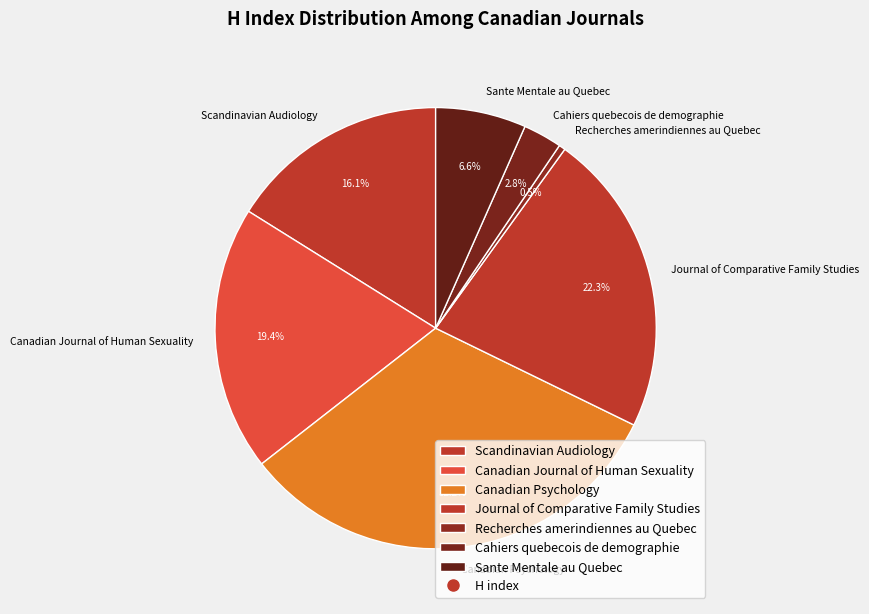

Between Canadian Journal of Human Sexuality and Scandinavian Audiology, which is larger?

Canadian Journal of Human Sexuality